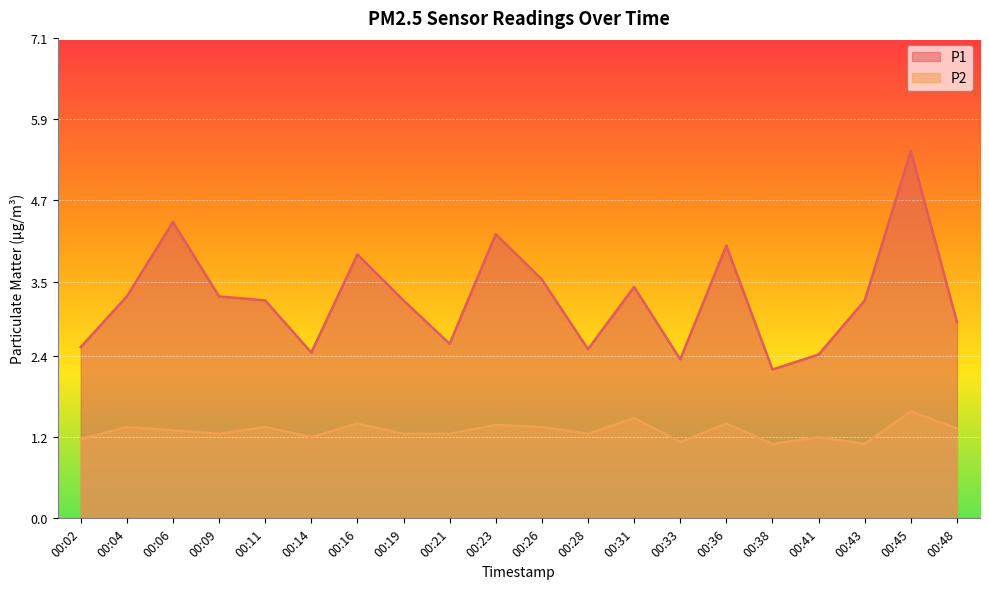

Is the value of P2 at 00:11 greater than the value of P1 at 00:45?

No